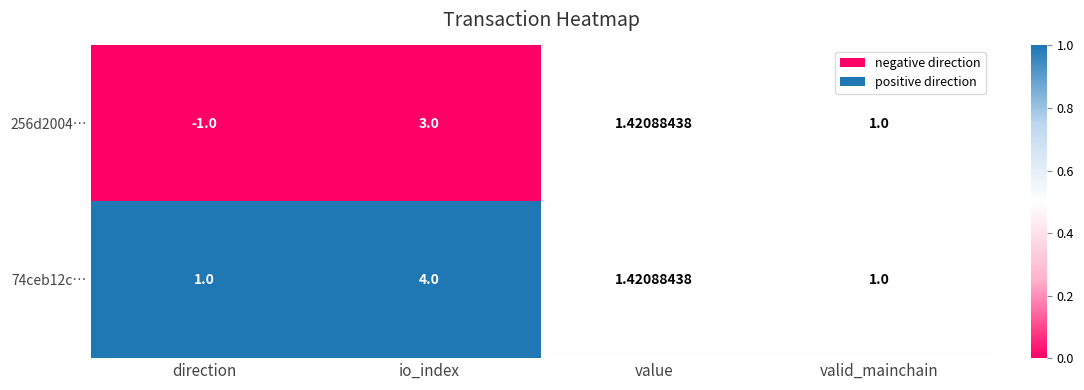

Is the value of 74ceb12c… at io_index greater than the value of 256d2004… at valid_mainchain?

Yes